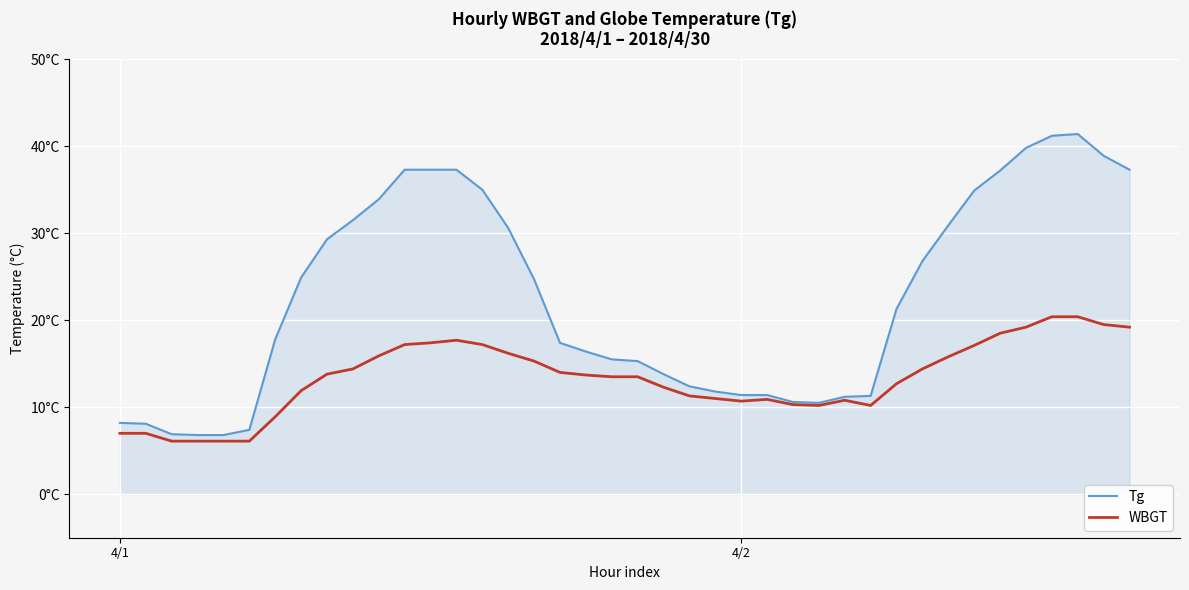

What is the label of the 1st point from the left?

4/1